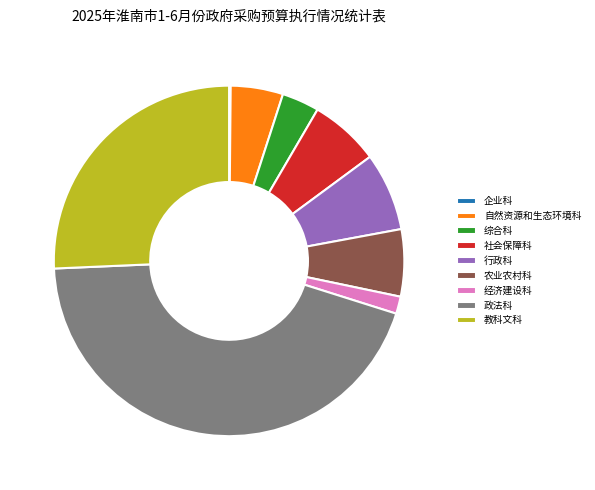

Which has a higher value, 农业农村科 or 教科文科?

教科文科